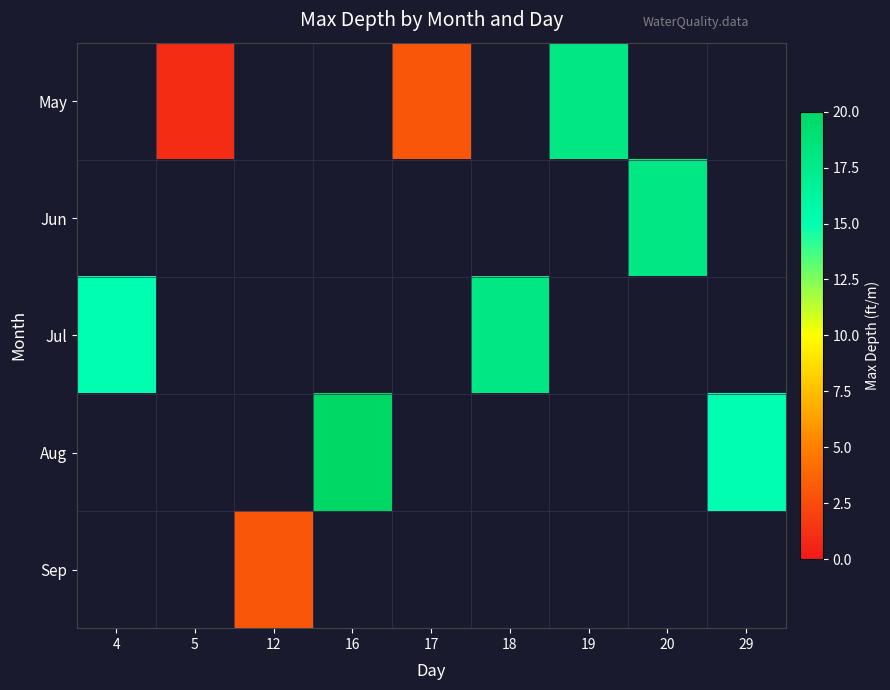

The May series shows 3.0 at 17. True or false?

True